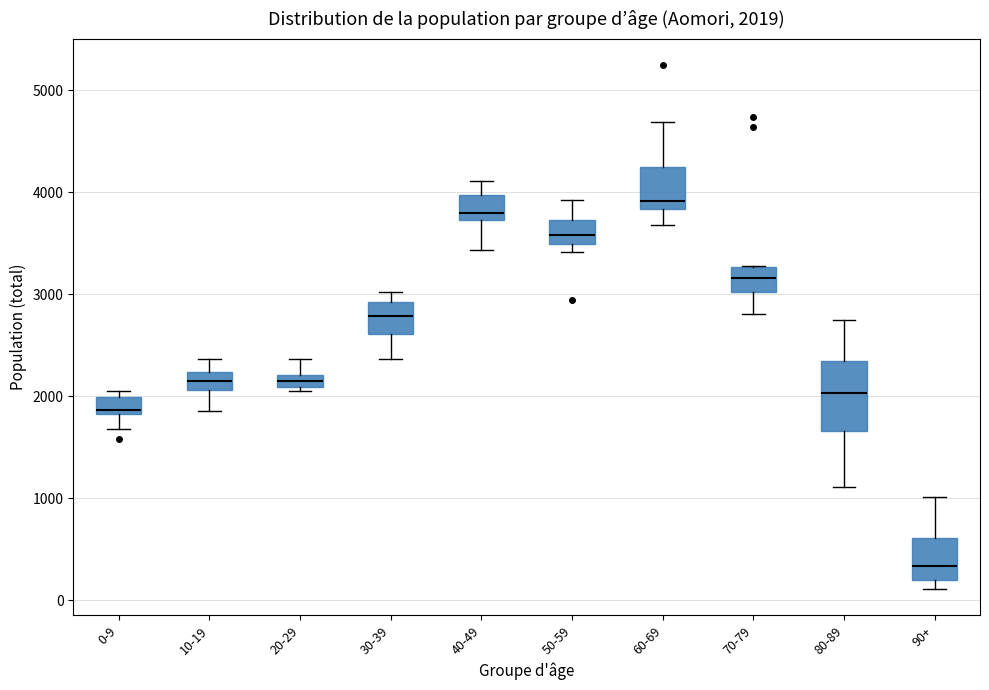

Which box is the tallest, from its lower edge to its upper edge?

80-89